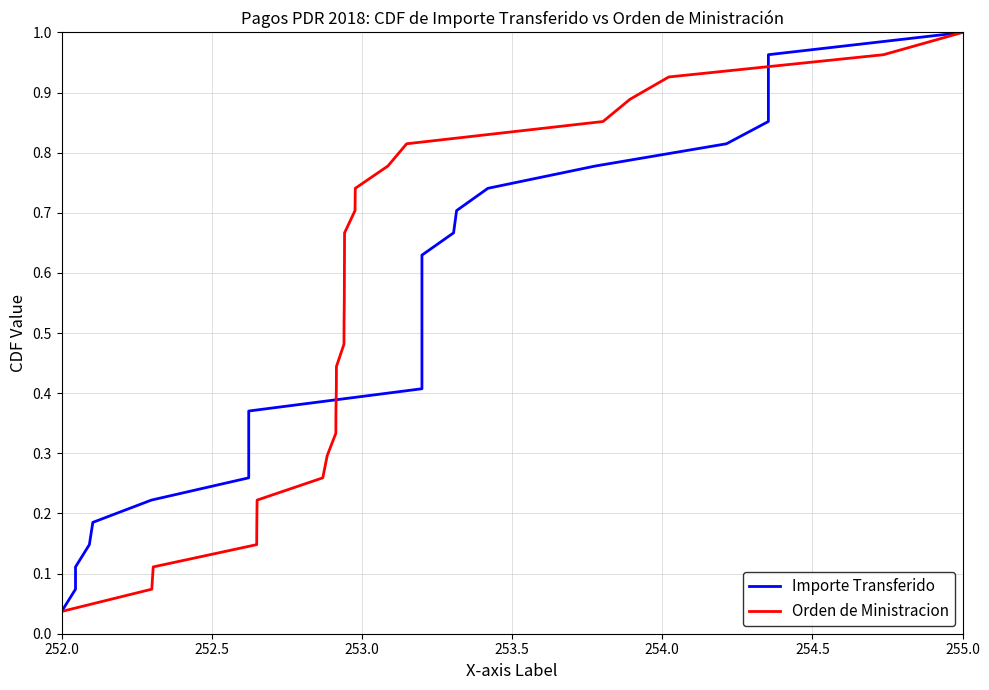

At how many categories does at least one series exceed 0?

27